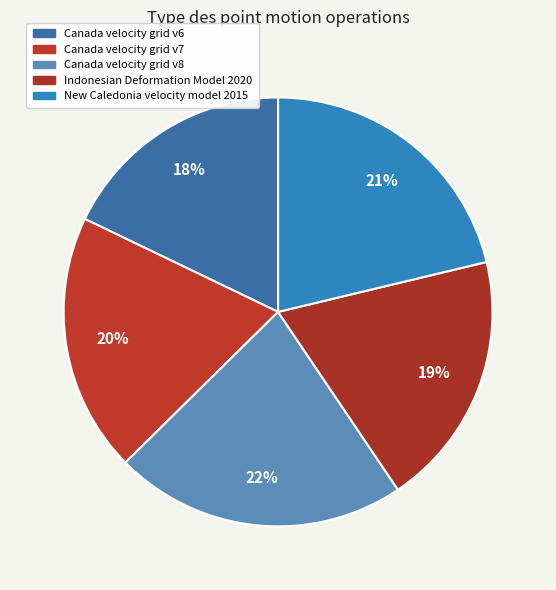

How many segments does this pie chart have?

5